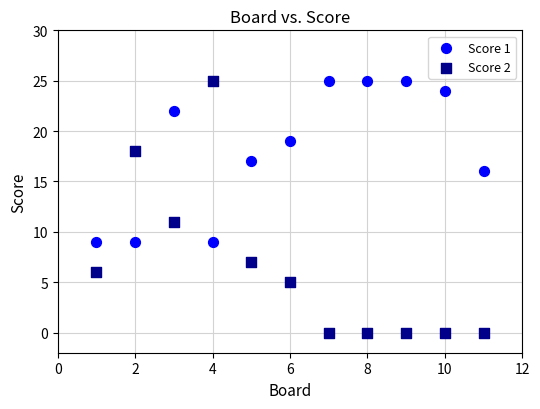

Across all series, what Y value is closest to 12?

11